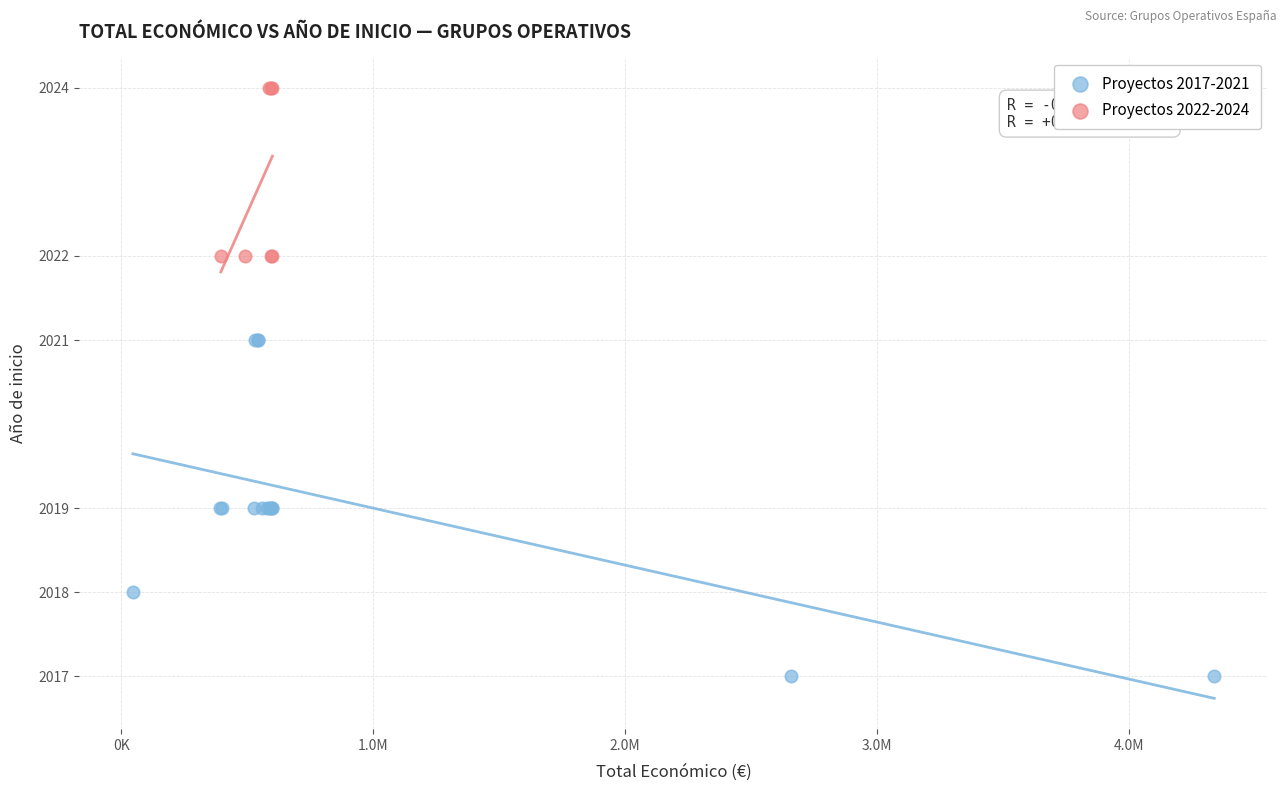

Which series reaches the minimum Y coordinate?

Proyectos 2017-2021